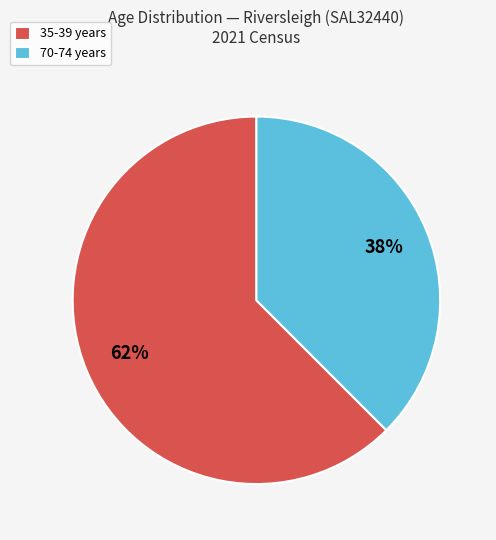

Which has a higher value, 35-39 years or 70-74 years?

35-39 years